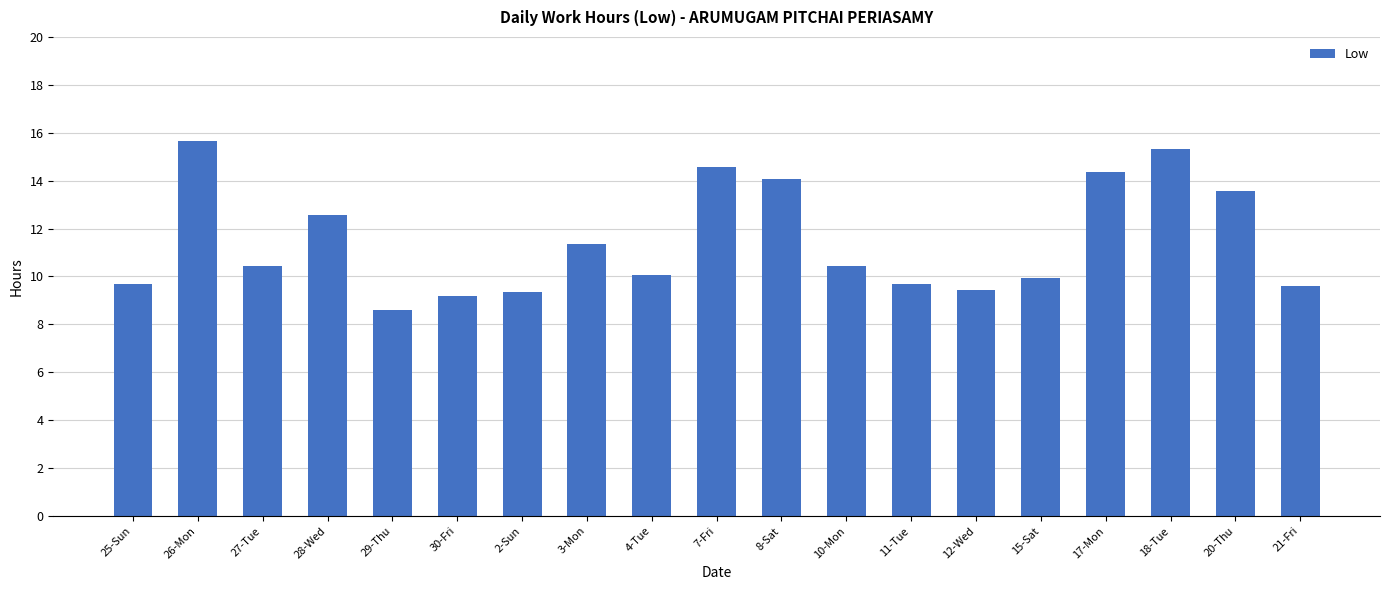

Between 29-Thu and 15-Sat, which is larger?

15-Sat